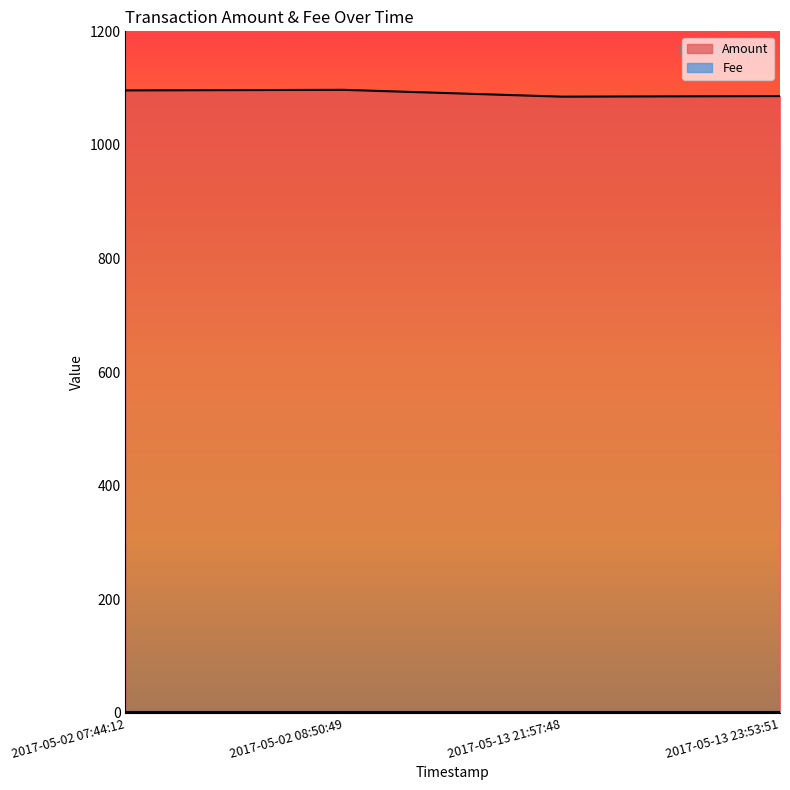

What is the change in value from 2017-05-13 21:57:48 to 2017-05-13 23:53:51?

+1